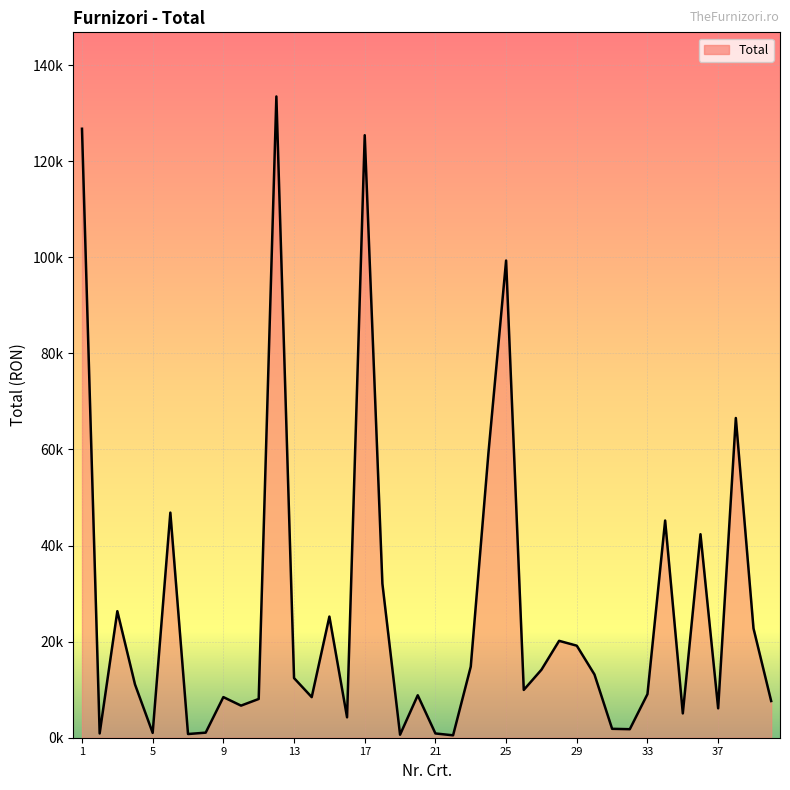

Is this an area chart (filled region under the line)?

Yes